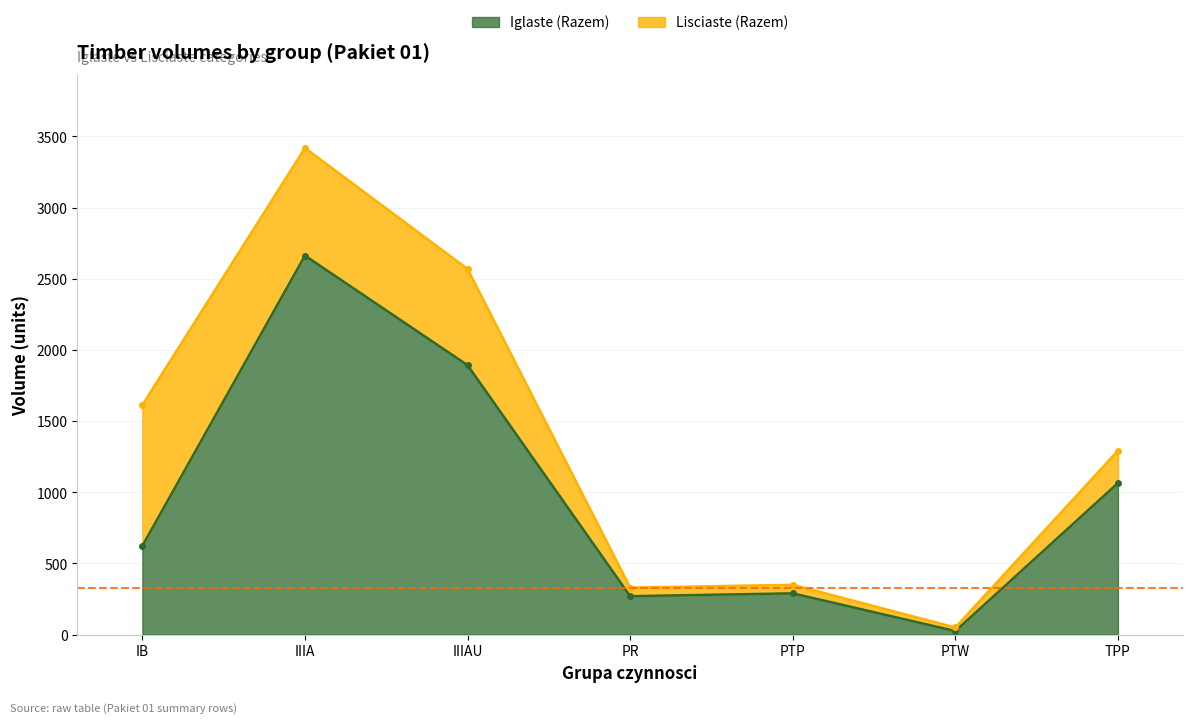

The Iglaste (Razem) series shows 1065 at TPP. True or false?

True